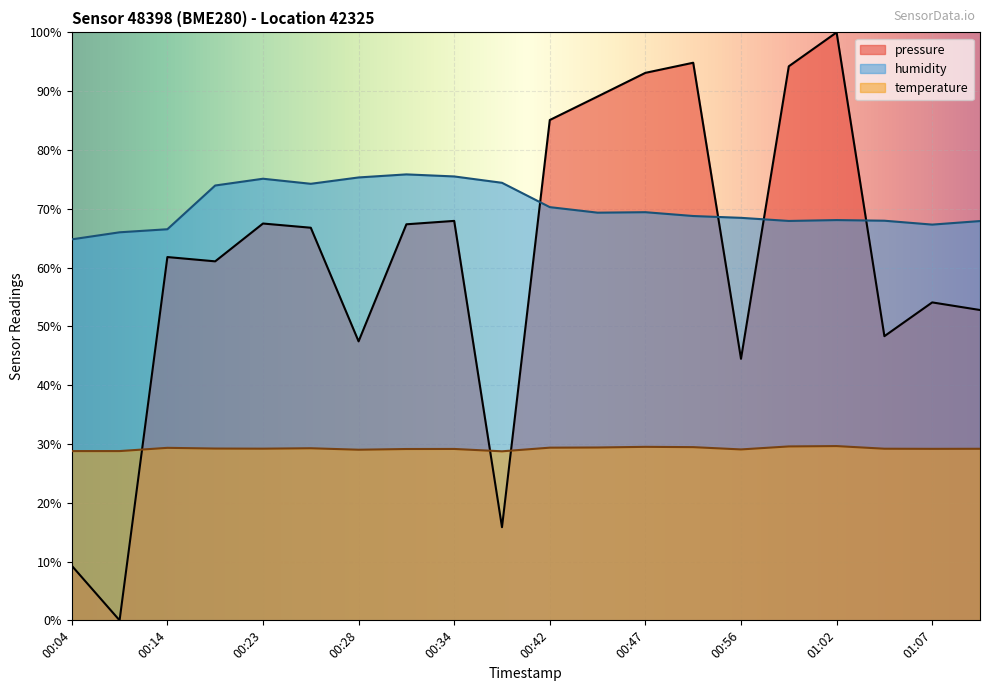

True or false: humidity has a value of 74.4 at 00:36.

True